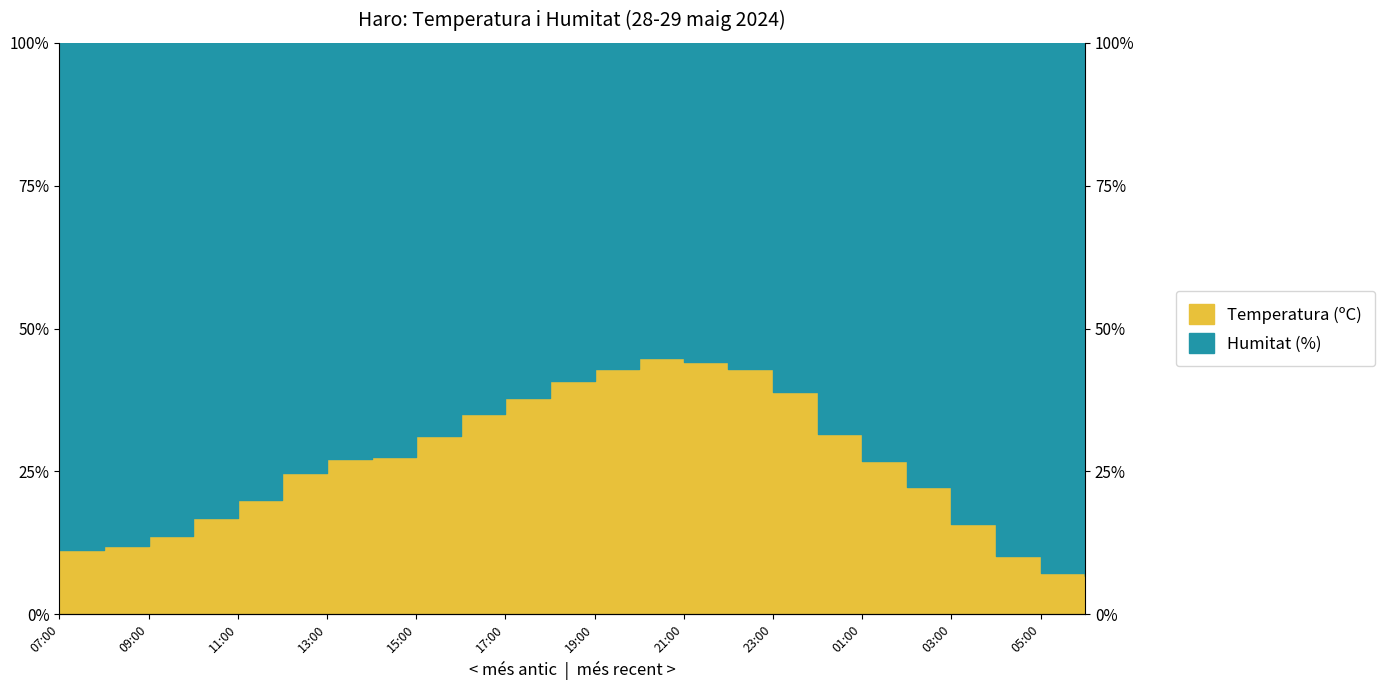

Reading left to right, what are all the values shown in this chart?

07:00=11.3	08:00=12.0	09:00=13.6	10:00=16.9	11:00=19.9	12:00=24.7	13:00=27.1	14:00=27.5	15:00=31.1	16:00=35.1	17:00=37.9	18:00=40.8	19:00=42.9	20:00=44.8	21:00=44.1	22:00=43.0	23:00=38.9	00:00=31.5	01:00=26.8	02:00=22.3	03:00=15.8	04:00=10.2	05:00=7.1	06:00=6.7